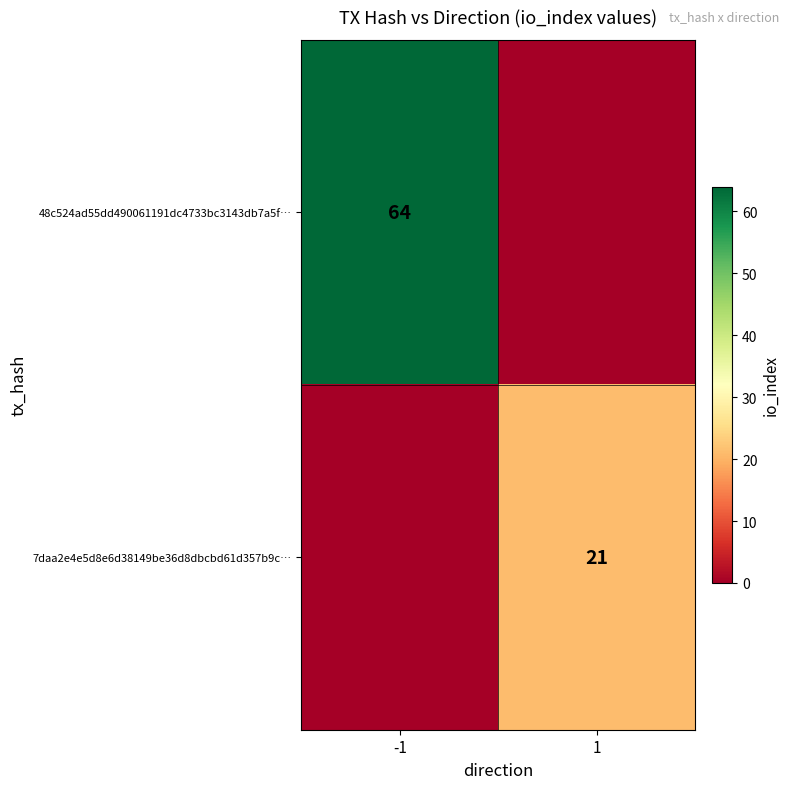

Which has a higher value, 1 or -1?

-1